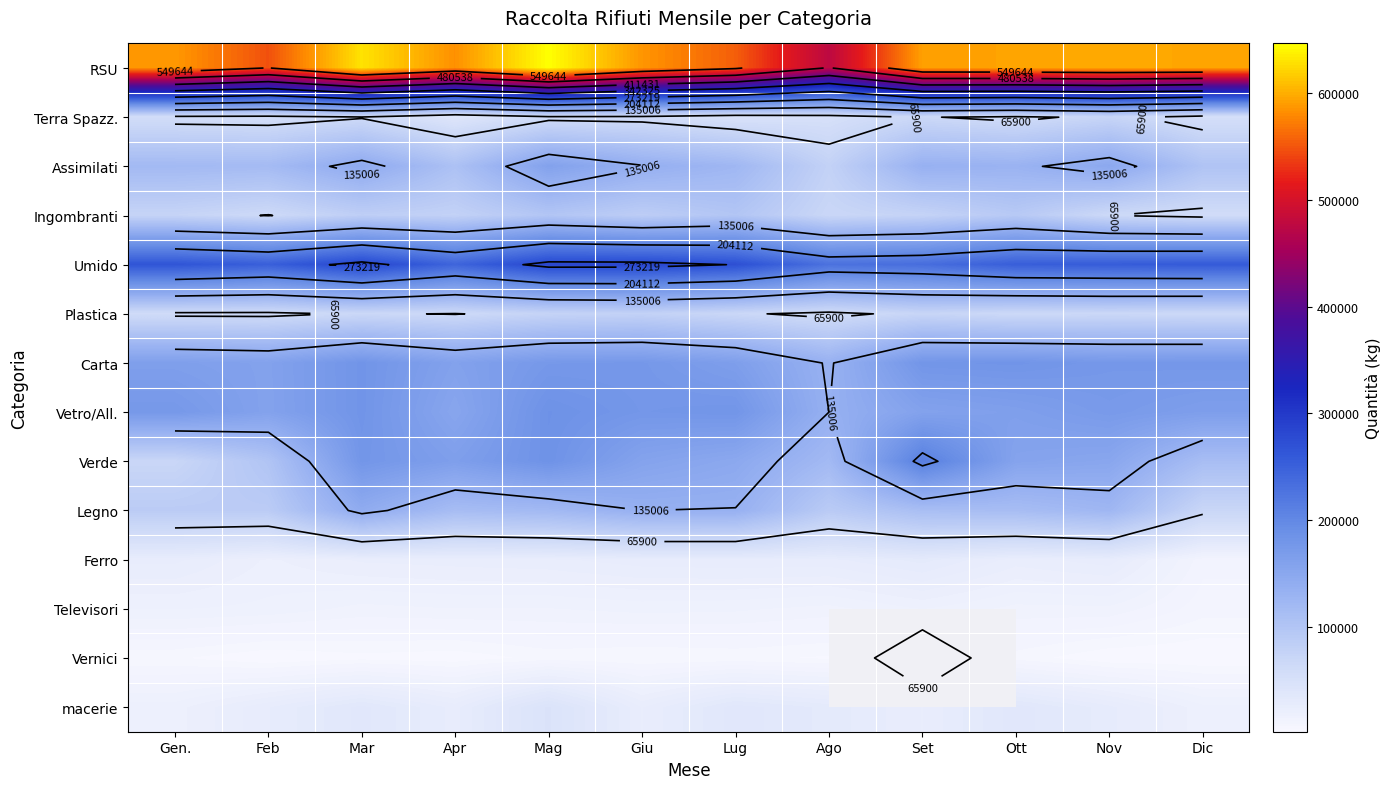

At which category is the sum across all series the highest?

Mag